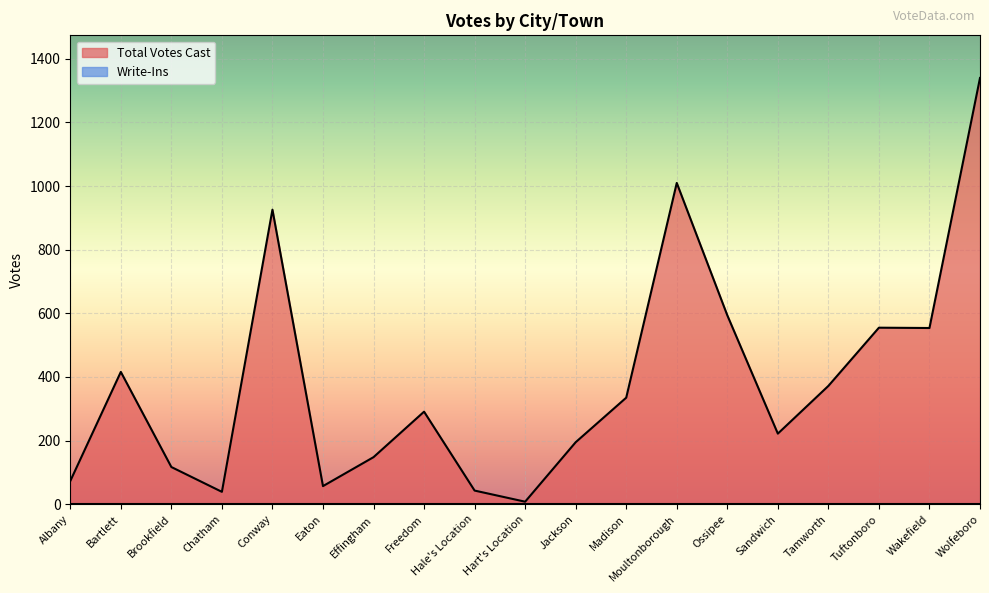

Between Freedom and Jackson, which is larger?

Freedom